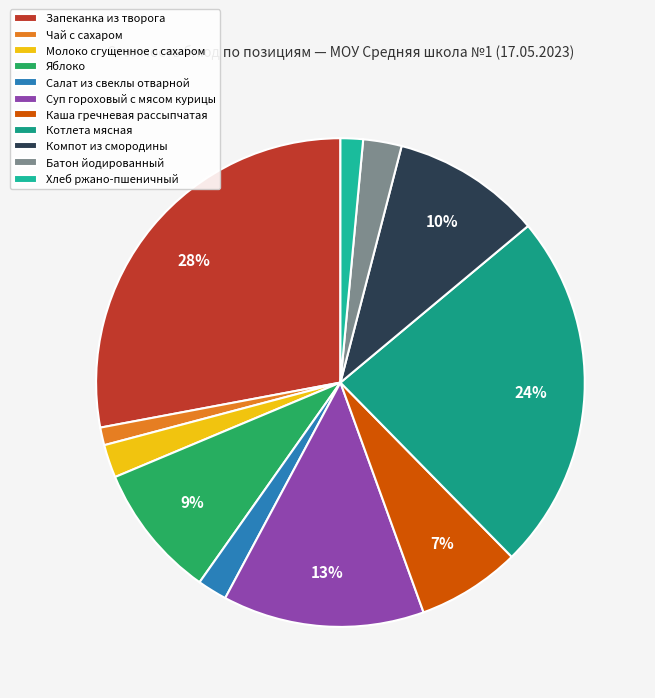

To the nearest percent, what is the difference between the largest and smallest slice percentages?

27%